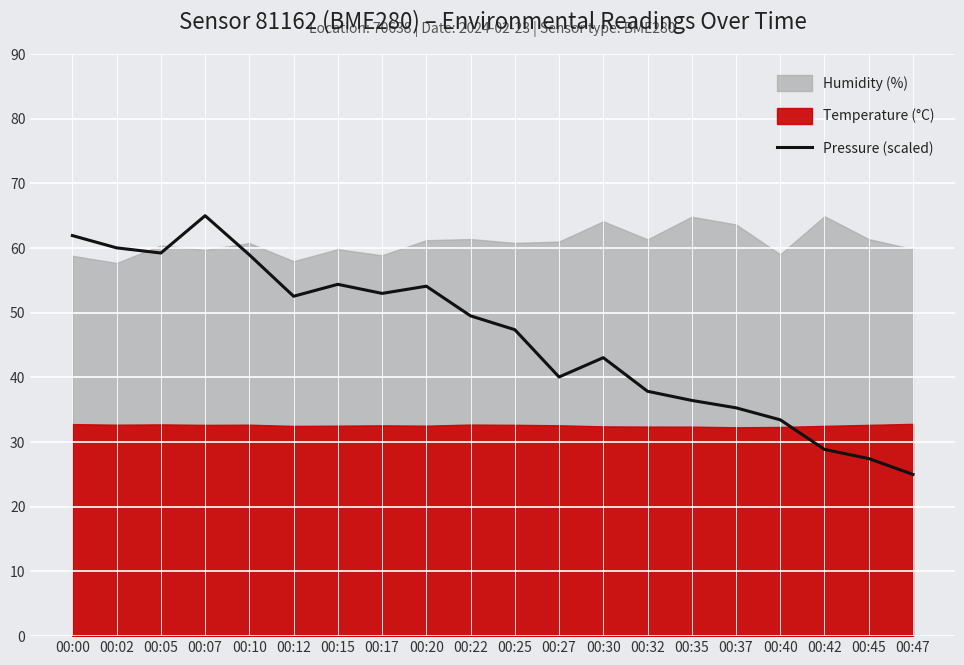

What is the highest value of the Pressure (scaled) series?

65.0